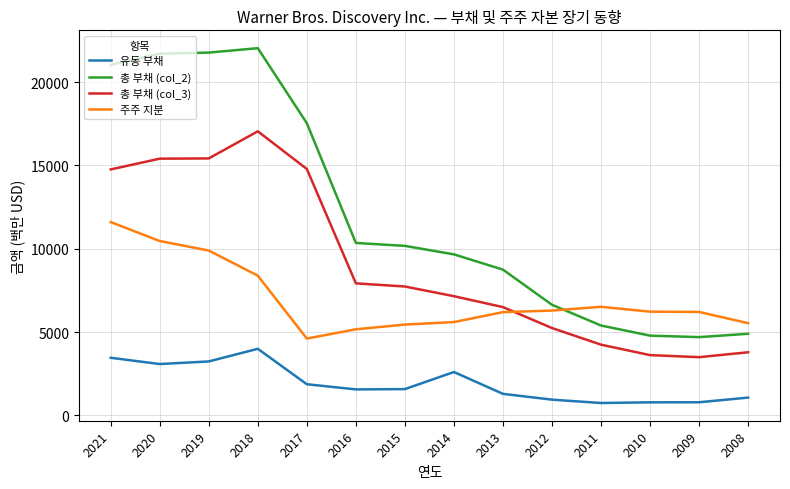

Which series has the largest range (max minus min)?

총 부채 (col_2)